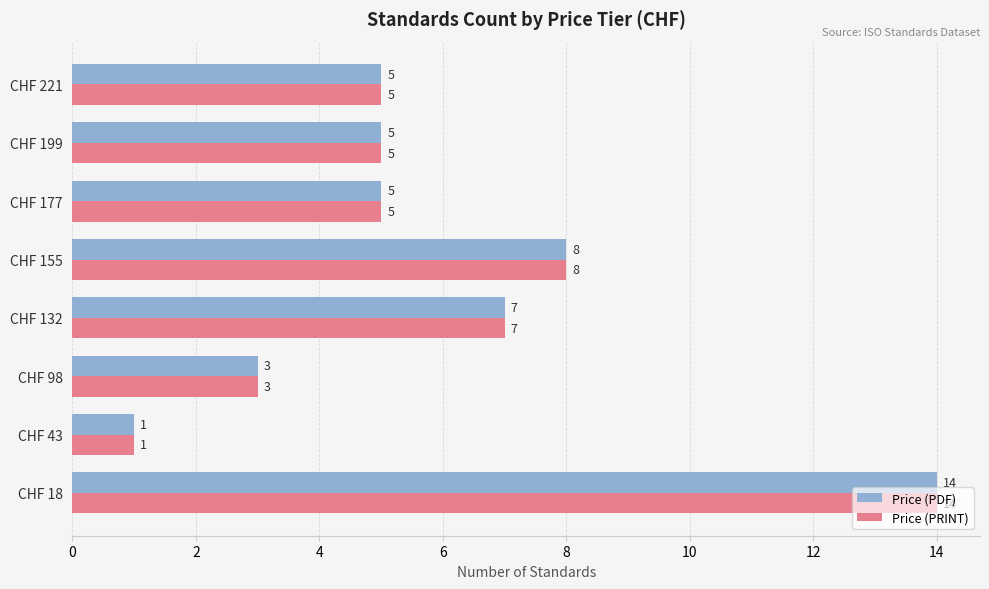

The Price (PDF) series shows 5 at CHF 199. True or false?

True